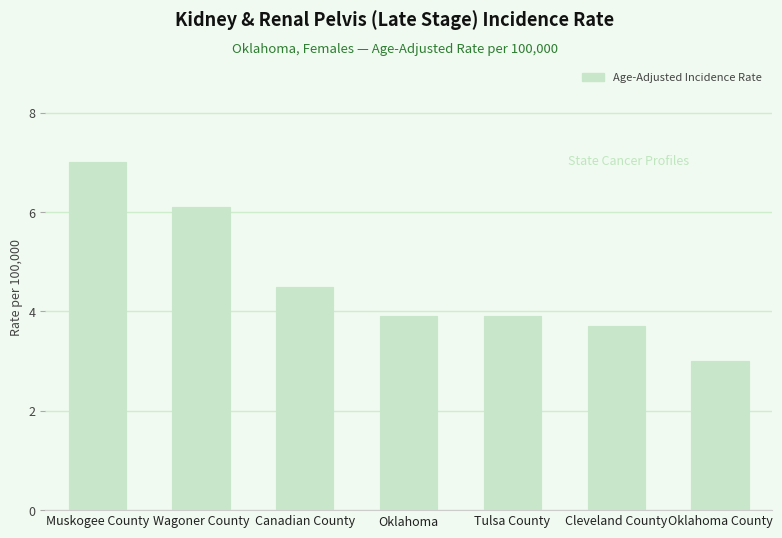

What is the maximum value shown in the chart?

7.0